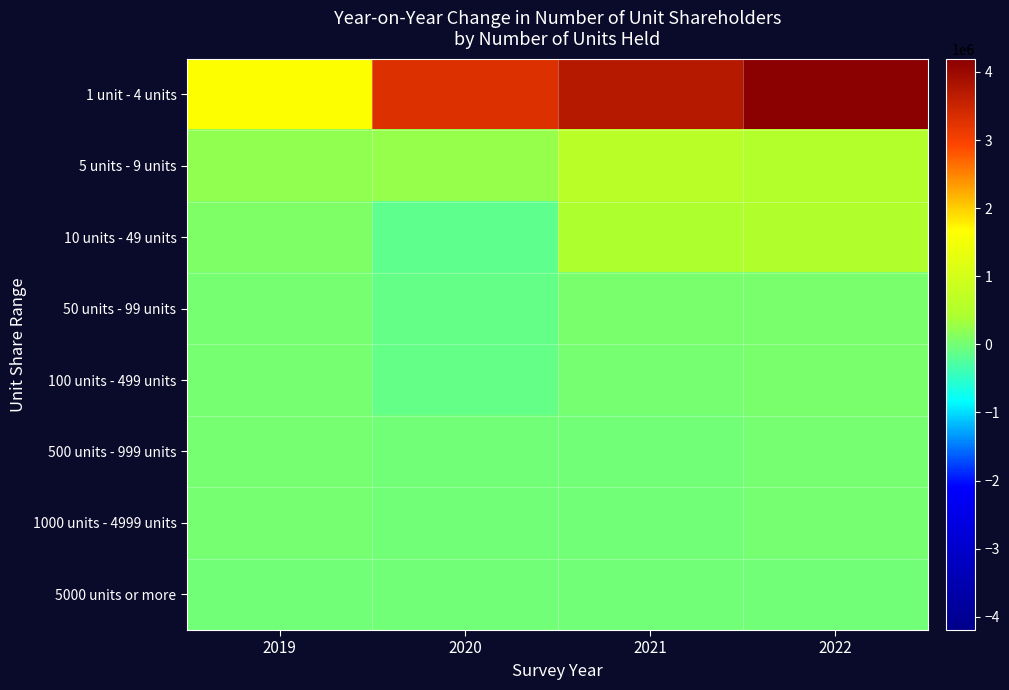

What is the total value across all series at 2021?

4825951